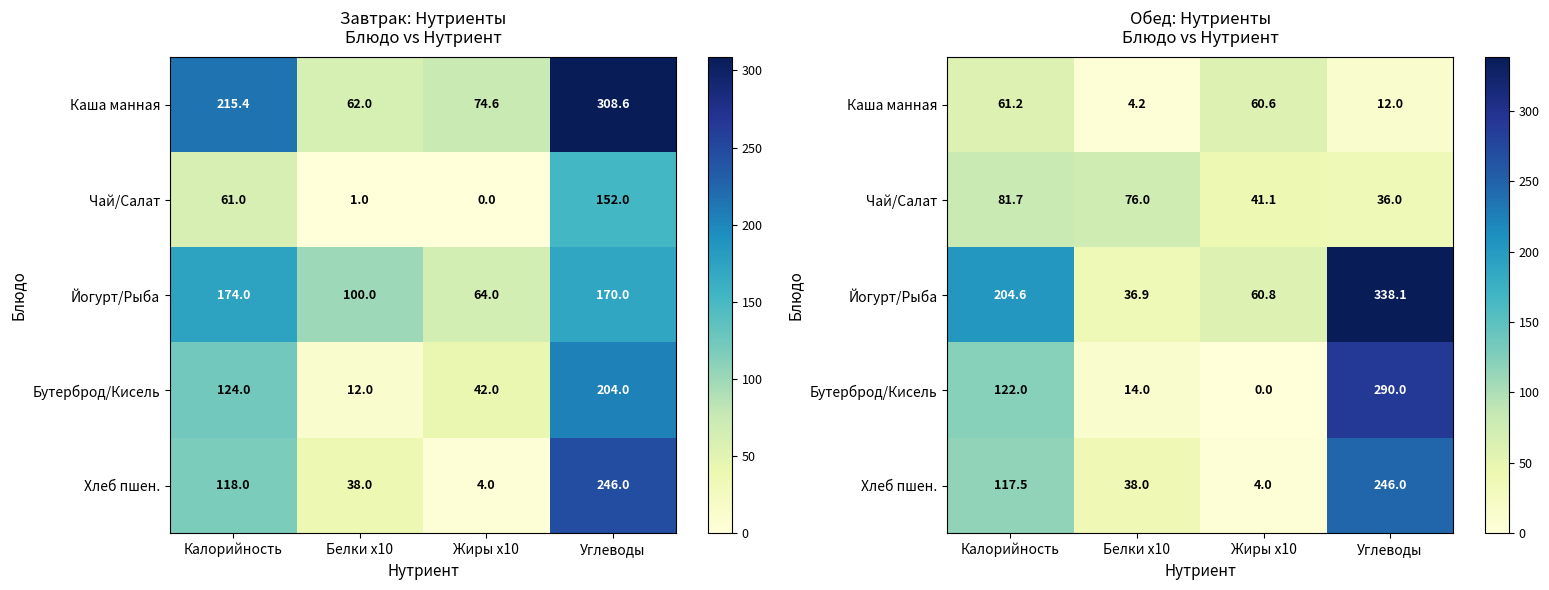

Where is Хлеб пшен. nearest to the value 125?

Калорийность